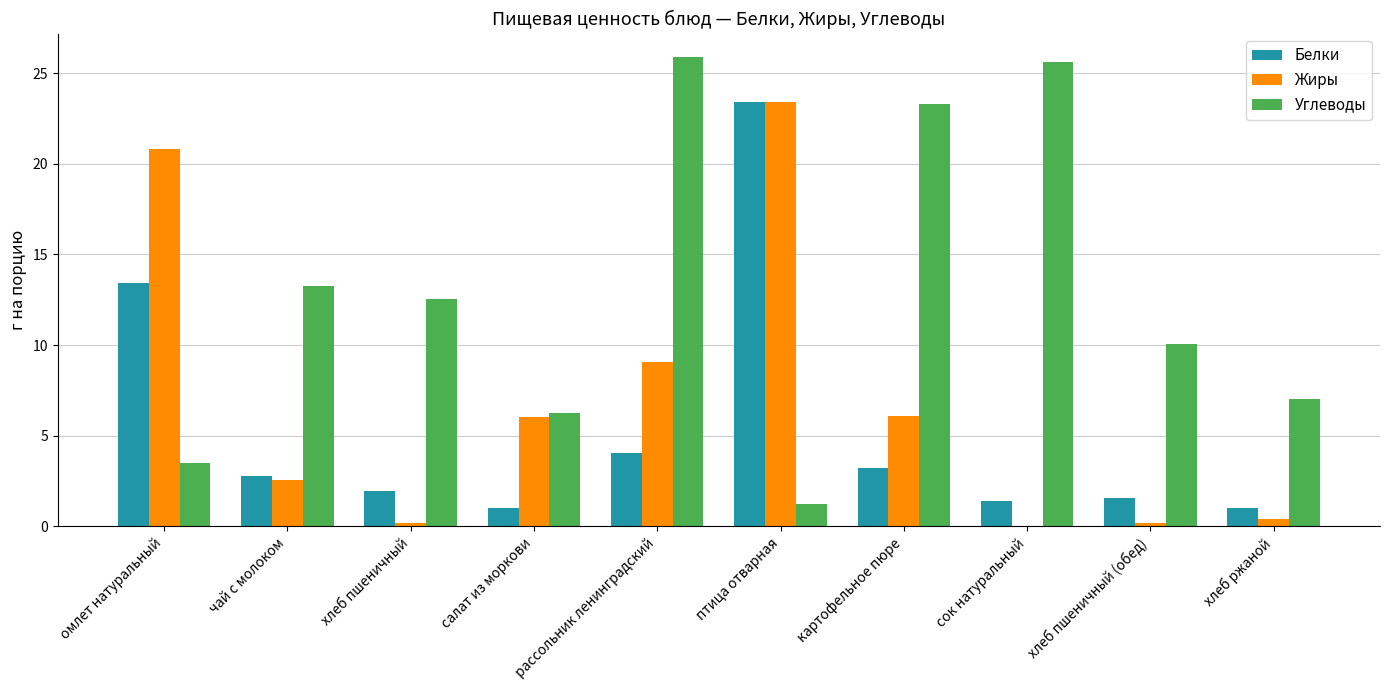

How many categories are shown in the chart?

10